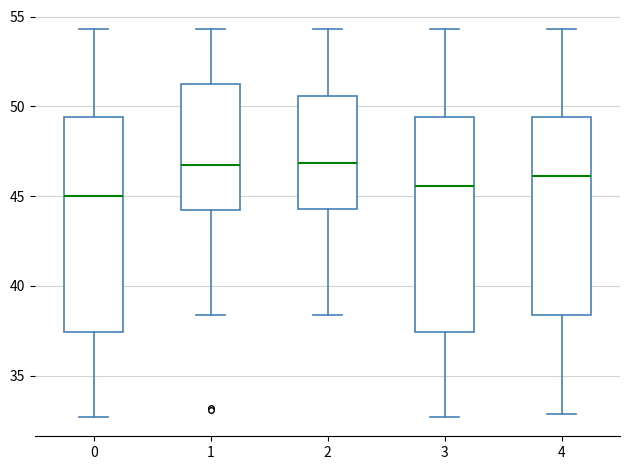

Reading left to right, read every box against the y-axis: the position of its median line, the range the box covers, and the ends of its whiskers. The values are not printed on the chart, so give them approximately, as read against the axis.

0: median 45.0, box 37.5 to 49.5, whiskers 32.5 to 54.5
1: median 47.0, box 44.5 to 51.5, whiskers 38.5 to 54.5
2: median 47.0, box 44.5 to 50.5, whiskers 38.5 to 54.5
3: median 45.5, box 37.5 to 49.5, whiskers 32.5 to 54.5
4: median 46.0, box 38.5 to 49.5, whiskers 33.0 to 54.5